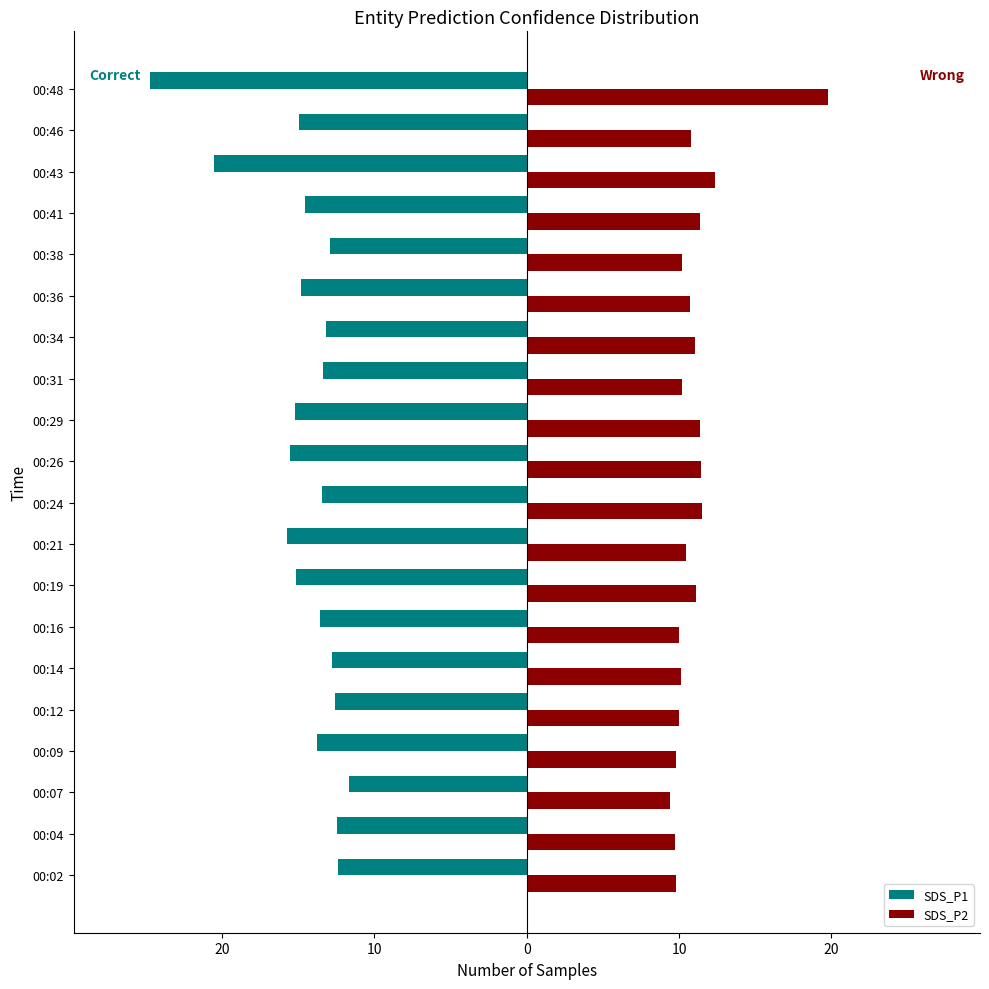

What are all the series names shown in the legend?

SDS_P1, SDS_P2